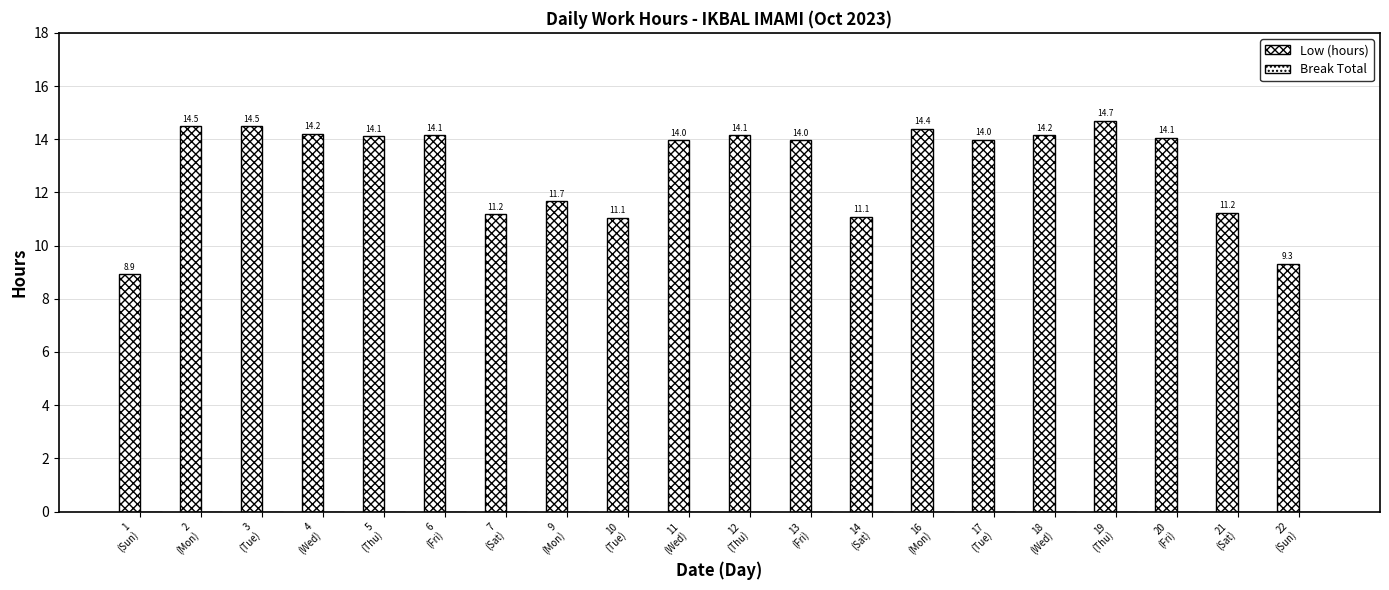

How many bars are there in total?

20